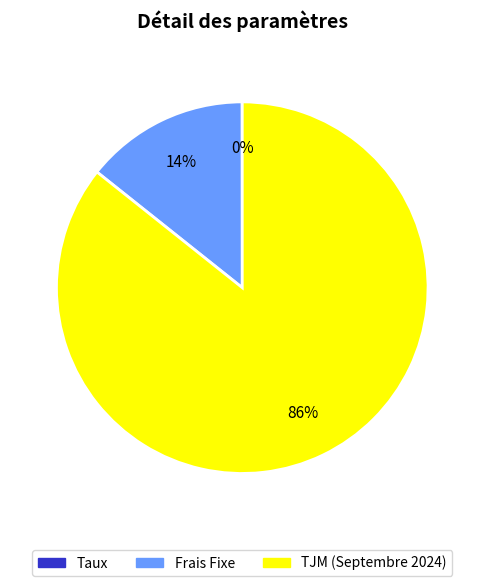

To the nearest percent, what is the average slice percentage?

33%